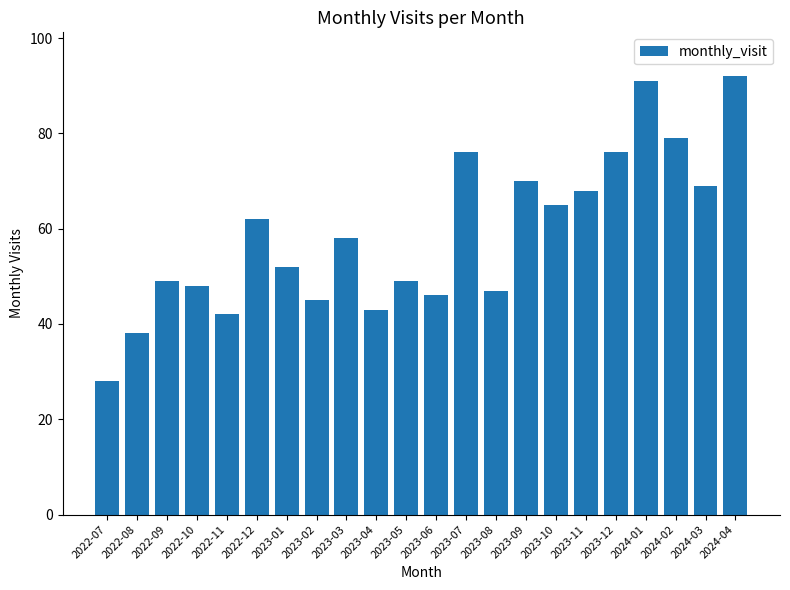

What position from the left is 2023-10?

16